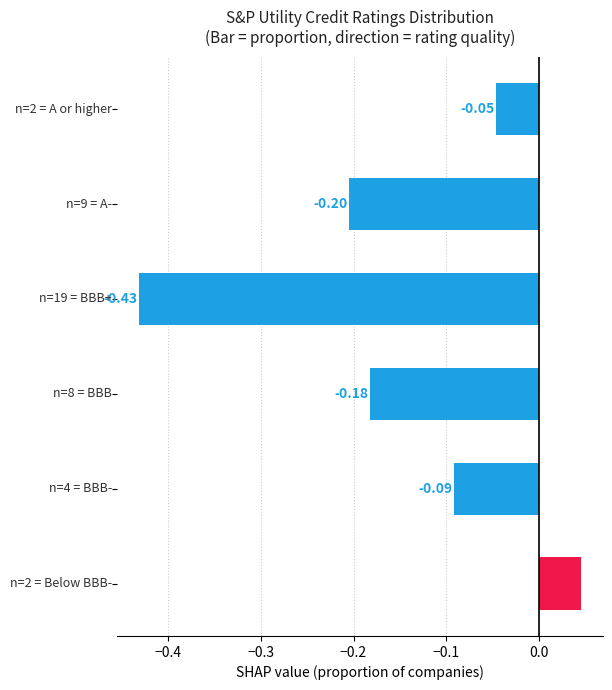

What is the sum of all values?

-0.9